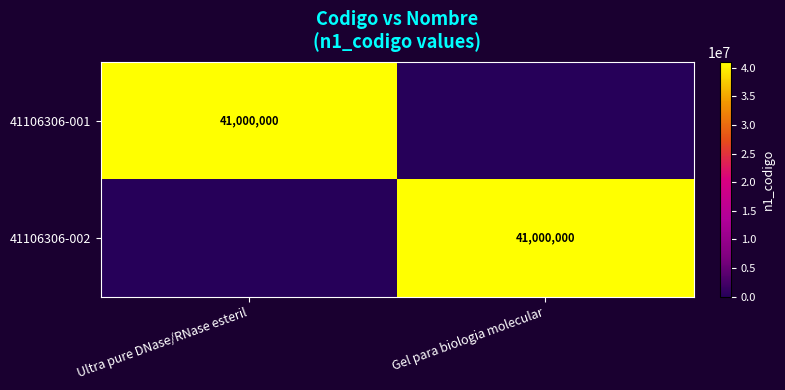

Is it true that 41106306-002 equals 41000000 at Gel para biologia molecular?

True